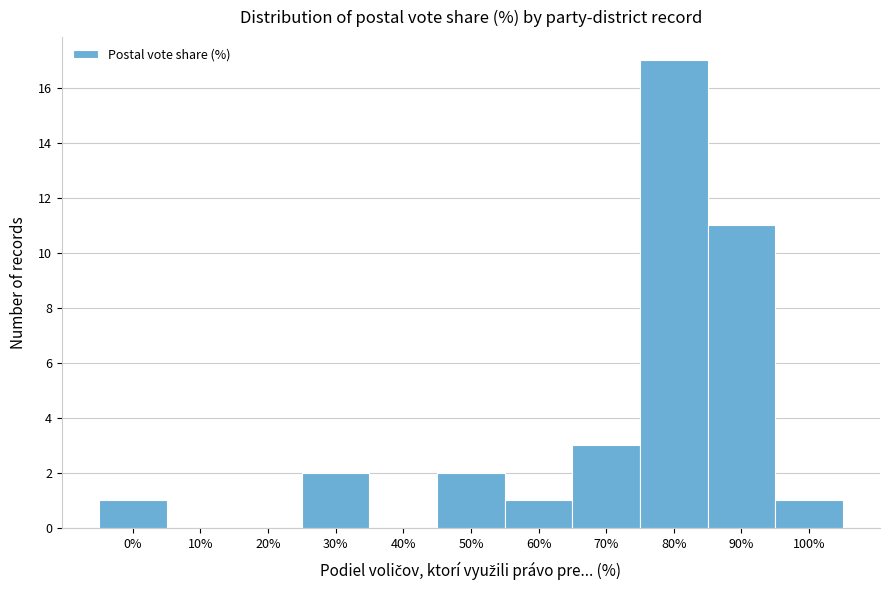

What is the change in value from 80% to 100%?

-16